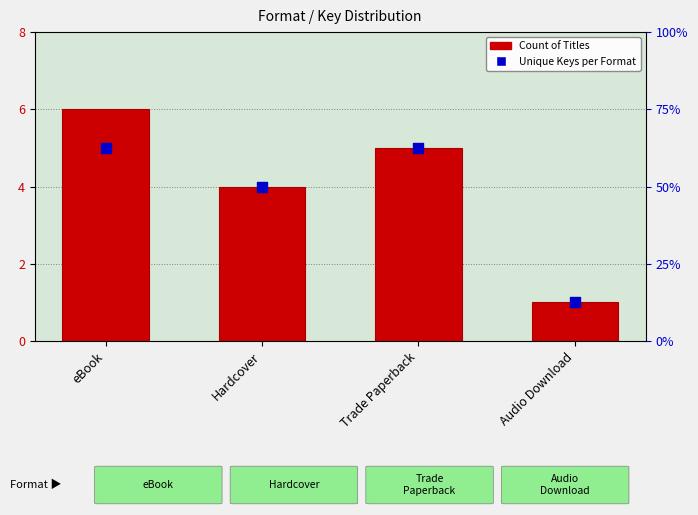

At how many categories does at least one series exceed 5?

1